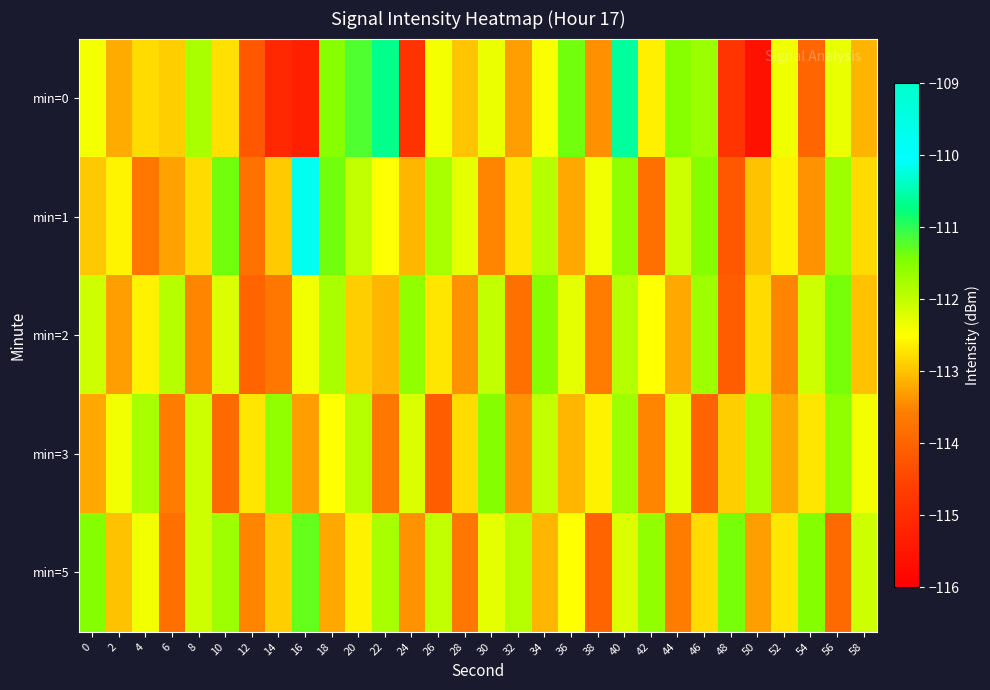

How many data points does each series have?

30